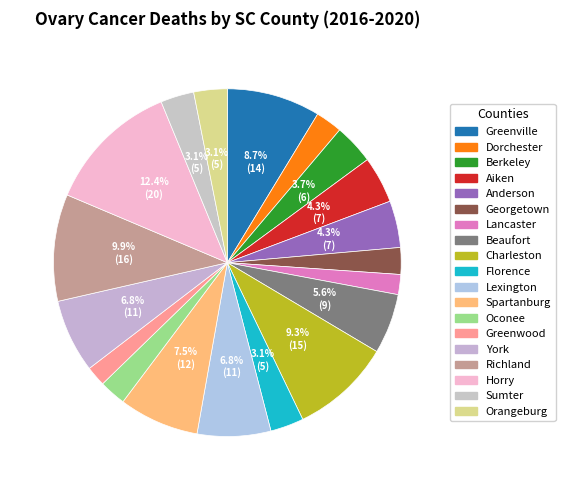

To the nearest percent, what is the difference between the largest and smallest slice percentages?

11%